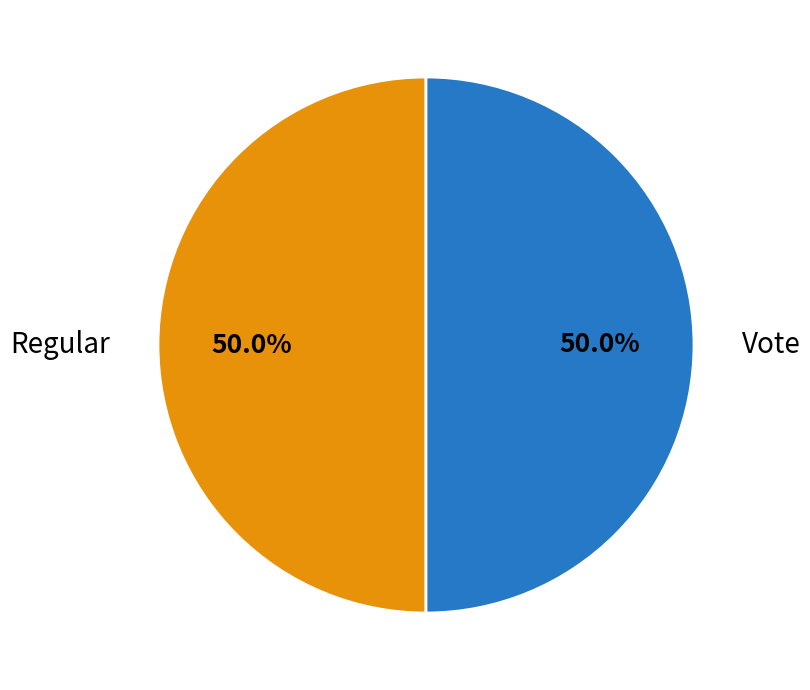

Do Vote and Regular together represent more than half of the pie?

Yes